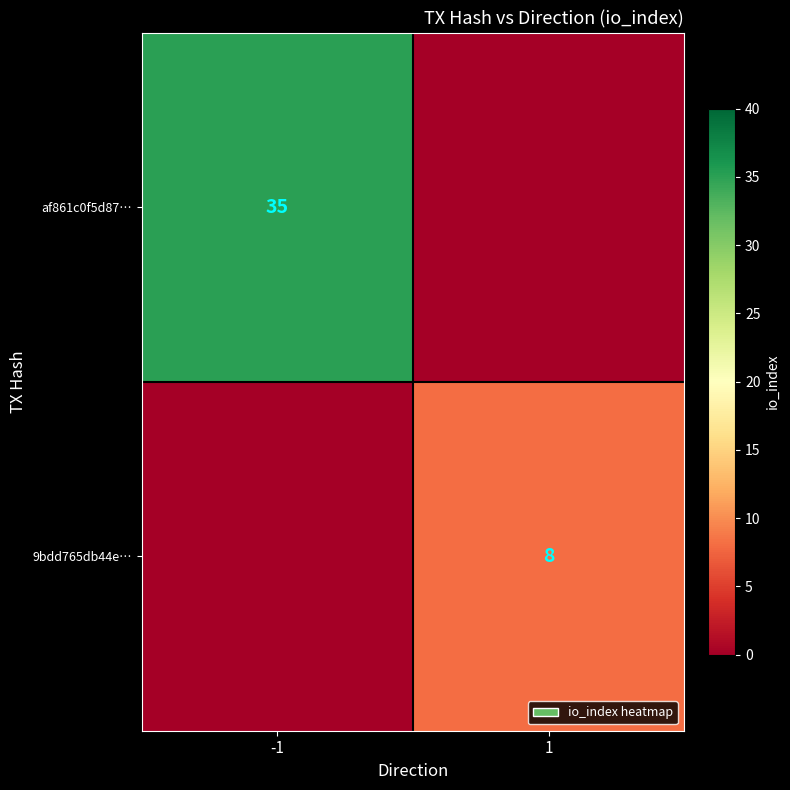

True or false: af861c0f5d87… has a value of 35 at -1.

True